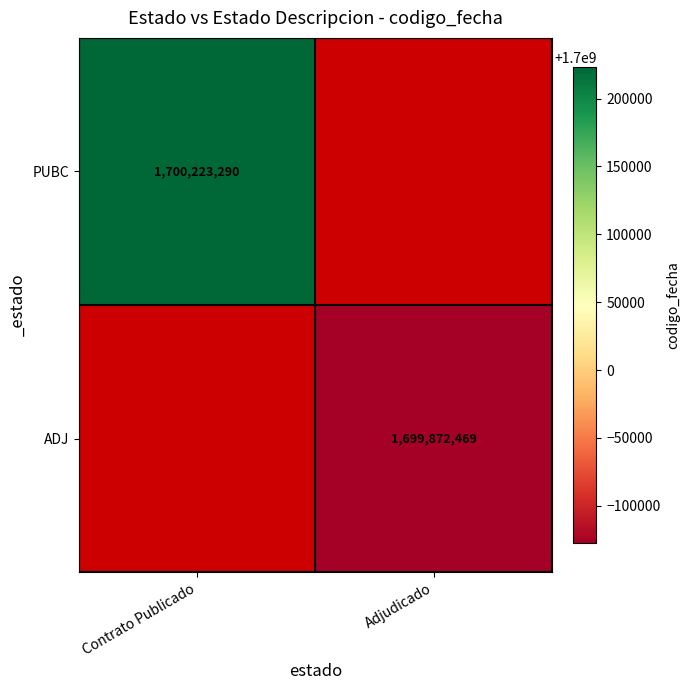

Rank the series at Adjudicado from highest to lowest value.

PUBC, ADJ